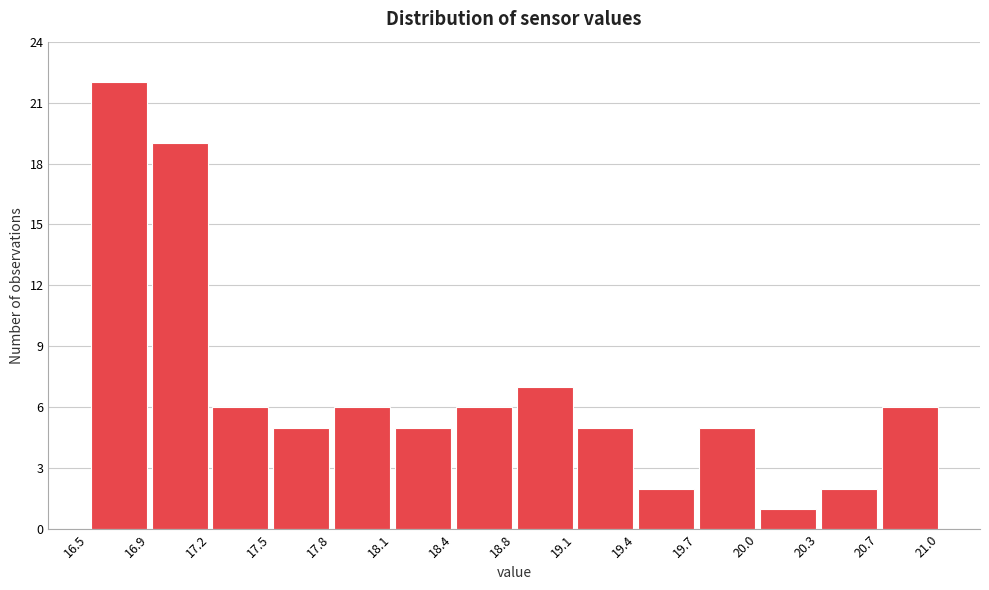

Reading left to right, transcribe this chart: for each bar, give the range it covers on the x-axis and its height. The values are not printed on the chart, so give them approximately, as read against the axis.

16.5 to 16.9: 22
16.9 to 17.2: 19
17.2 to 17.5: 6
17.5 to 17.8: 5
17.8 to 18.1: 6
18.1 to 18.4: 5
18.4 to 18.8: 6
18.8 to 19.1: 7
19.1 to 19.4: 5
19.4 to 19.7: 2
19.7 to 20.0: 5
20.0 to 20.3: 1
20.3 to 20.7: 2
20.7 to 21.0: 6